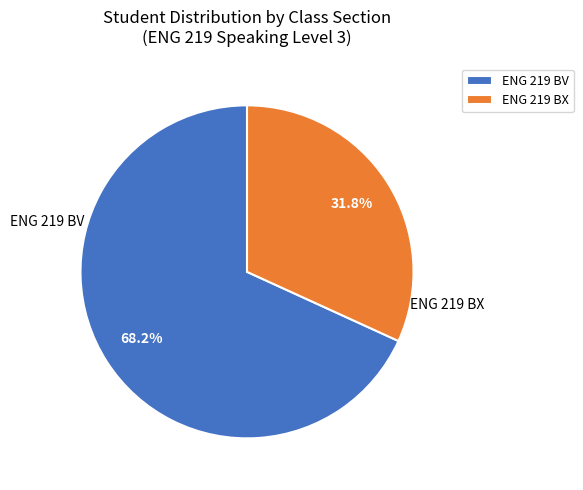

To the nearest percent, what portion does ENG 219 BV represent?

68%